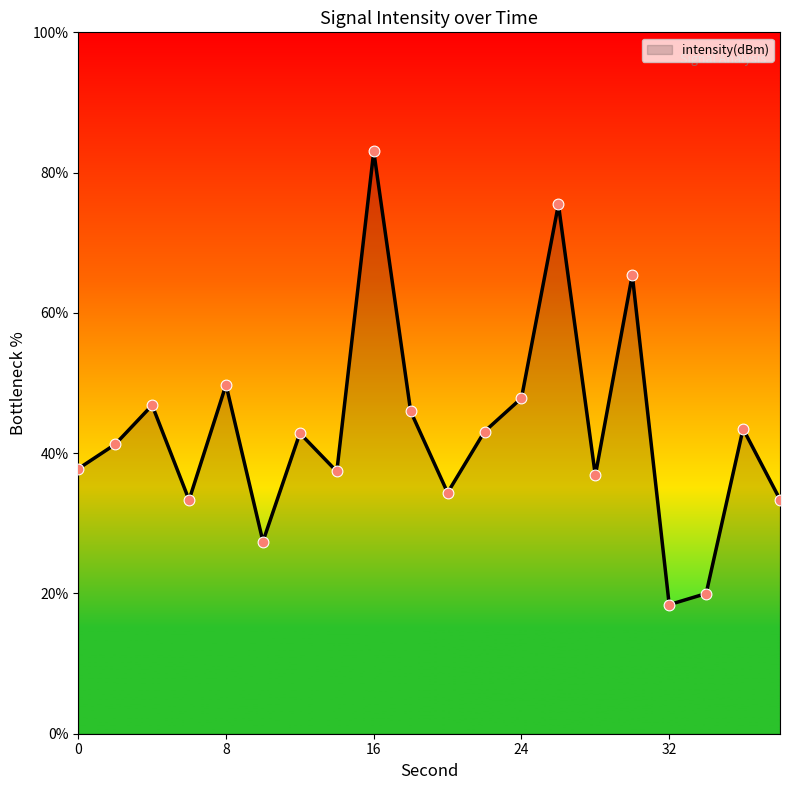

What is the difference between the maximum and minimum values?

64.6